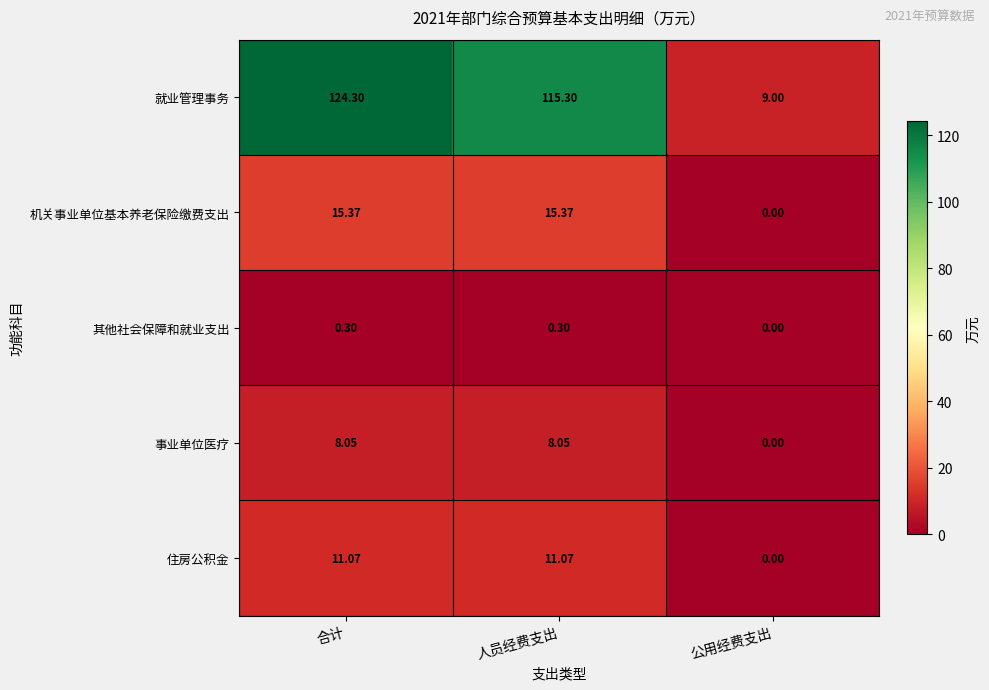

Rank the series at 人员经费支出 from lowest to highest value.

其他社会保障和就业支出, 事业单位医疗, 住房公积金, 机关事业单位基本养老保险缴费支出, 就业管理事务